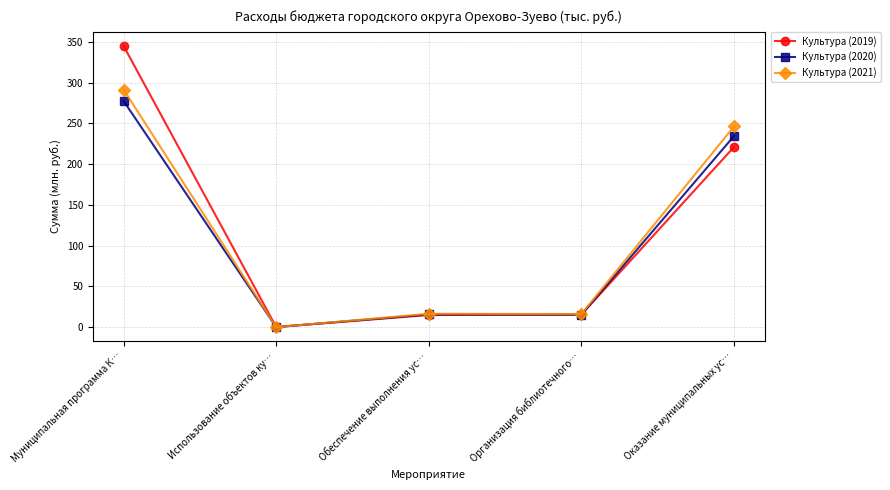

What is the label of the 3rd point from the left?

Обеспечение выполнения ус…